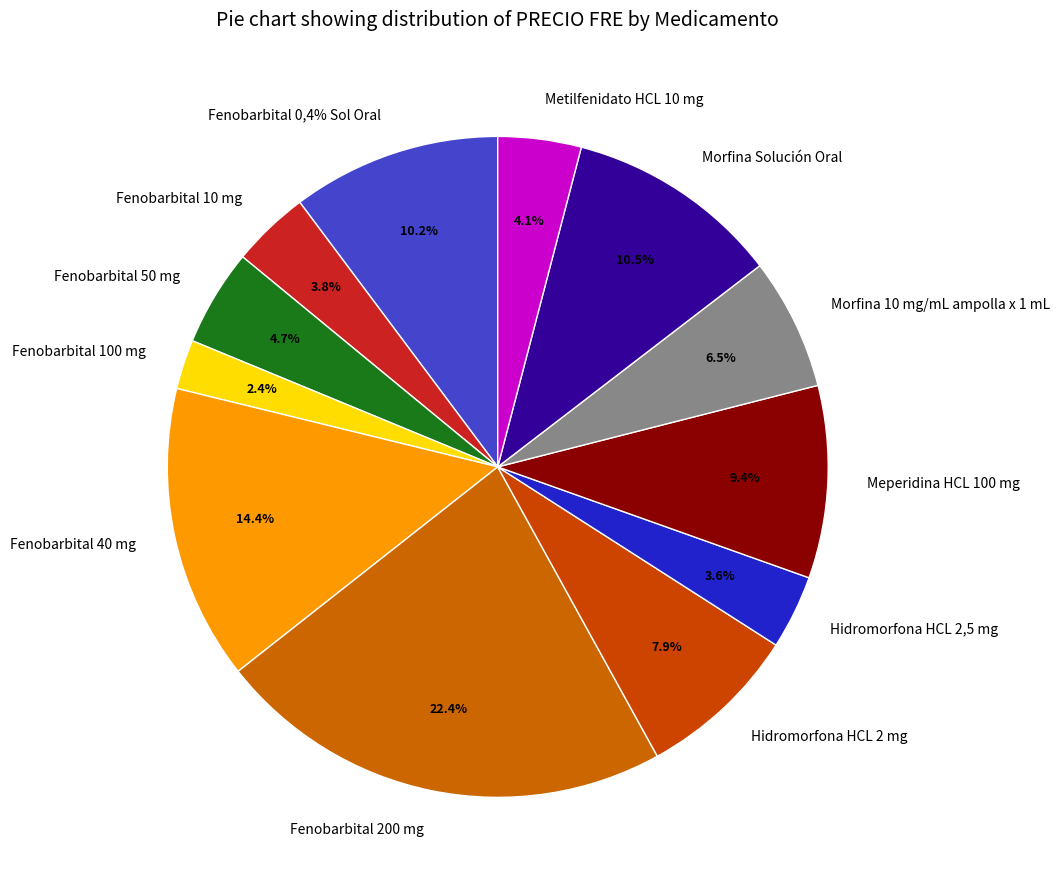

Does Hidromorfona HCL 2,5 mg represent more than half of the total?

No